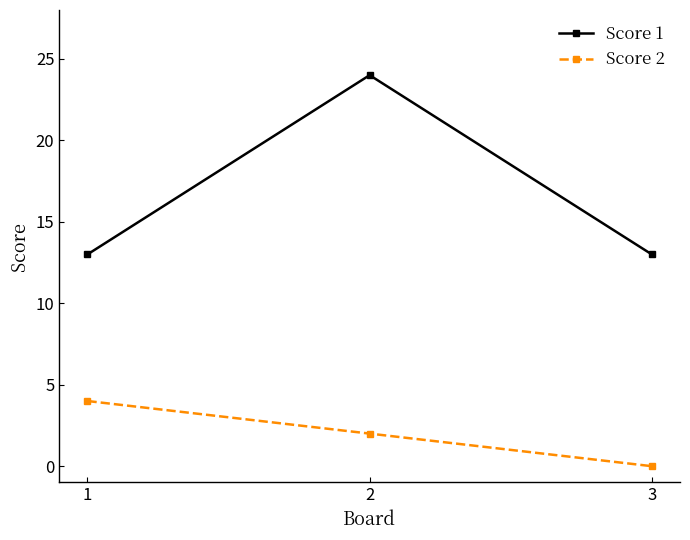

At how many categories does at least one series exceed 20?

1